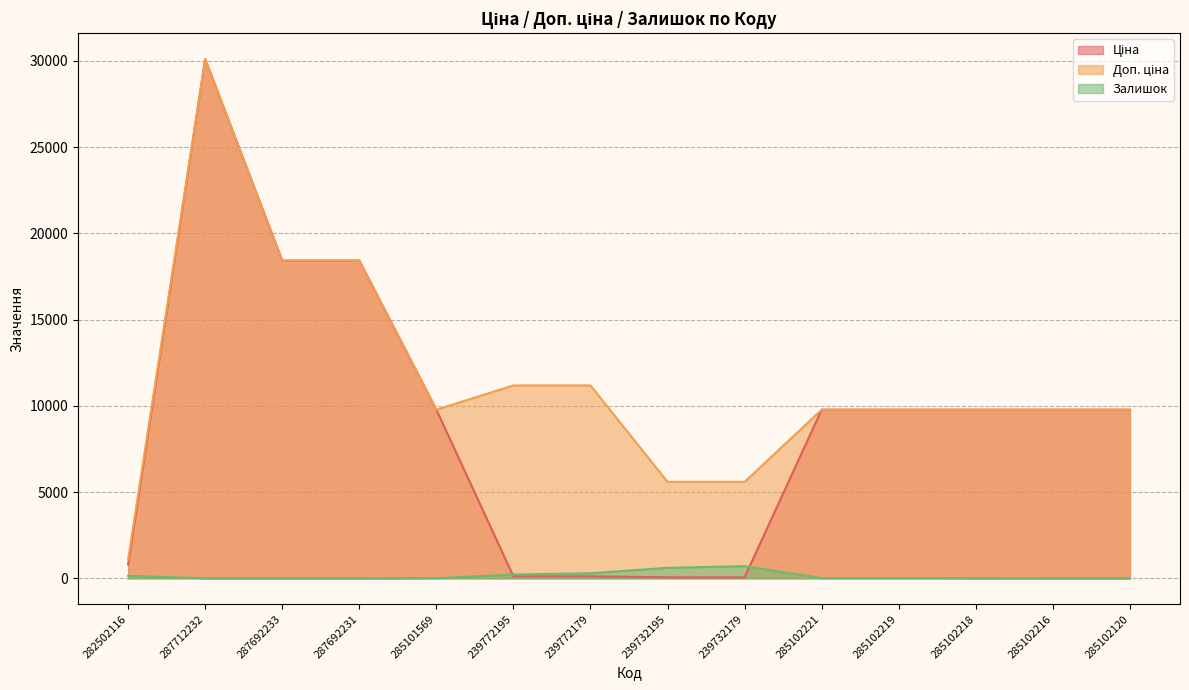

Which series has the largest range (max minus min)?

Ціна